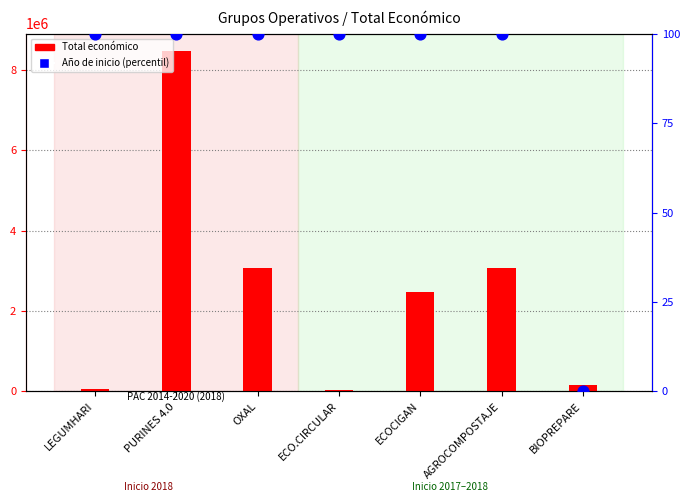

What is the total value across all series at LEGUMHARI?

57600